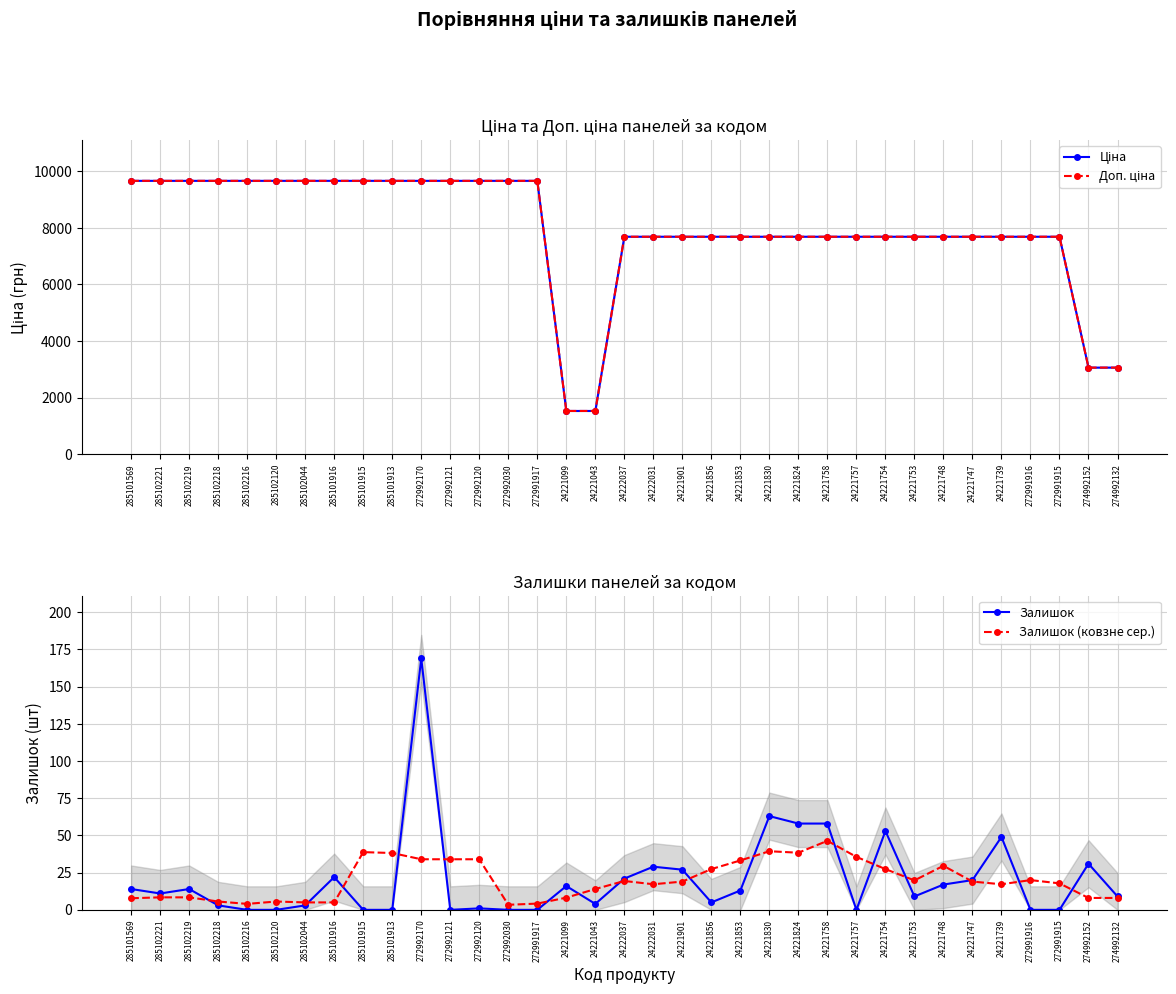

Reading left to right, extract all data points from this chart.

Ціна: 285101569=9664.7	285102221=9664.7	285102219=9664.7	285102218=9664.7	285102216=9664.7	285102120=9664.7	285102044=9664.7	285101916=9664.7	285101915=9664.7	285101913=9664.7	272992170=9664.7	272992121=9664.7	272992120=9664.7	272992030=9664.7	272991917=9664.7	24221099=1526.8	24221043=1526.8	24222037=7688.0	24222031=7688.0	24221901=7688.0	24221856=7688.0	24221853=7688.0	24221830=7688.0	24221824=7688.0	24221758=7688.0	24221757=7688.0	24221754=7688.0	24221753=7688.0	24221748=7688.0	24221747=7688.0	24221739=7688.0	272991916=7688.0	272991915=7688.0	274992152=3059.7	274992132=3059.7
Доп. ціна: 285101569=9664.7	285102221=9664.7	285102219=9664.7	285102218=9664.7	285102216=9664.7	285102120=9664.7	285102044=9664.7	285101916=9664.7	285101915=9664.7	285101913=9664.7	272992170=9664.7	272992121=9664.7	272992120=9664.7	272992030=9664.7	272991917=9664.7	24221099=1527.0	24221043=1527.0	24222037=7688.0	24222031=7688.0	24221901=7688.0	24221856=7688.0	24221853=7688.0	24221830=7688.0	24221824=7688.0	24221758=7688.0	24221757=7688.0	24221754=7688.0	24221753=7688.0	24221748=7688.0	24221747=7688.0	24221739=7688.0	272991916=7688.0	272991915=7688.0	274992152=3060.0	274992132=3060.0
Залишок: 285101569=14.0	285102221=11.0	285102219=14.0	285102218=3.0	285102216=0.0	285102120=0.0	285102044=3.0	285101916=22.0	285101915=0.0	285101913=0.0	272992170=169.0	272992121=0.0	272992120=1.0	272992030=0.0	272991917=0.0	24221099=16.0	24221043=4.0	24222037=21.0	24222031=29.0	24221901=27.0	24221856=5.0	24221853=13.0	24221830=63.0	24221824=58.0	24221758=58.0	24221757=0.0	24221754=53.0	24221753=9.0	24221748=17.0	24221747=20.0	24221739=49.0	272991916=0.0	272991915=0.0	274992152=31.0	274992132=9.0
Залишок (ковзне сер.): 285101569=7.8	285102221=8.4	285102219=8.4	285102218=5.6	285102216=4.0	285102120=5.6	285102044=5.0	285101916=5.0	285101915=38.8	285101913=38.2	272992170=34.0	272992121=34.0	272992120=34.0	272992030=3.4	272991917=4.2	24221099=8.2	24221043=14.0	24222037=19.4	24222031=17.2	24221901=19.0	24221856=27.4	24221853=33.2	24221830=39.4	24221824=38.4	24221758=46.4	24221757=35.6	24221754=27.4	24221753=19.8	24221748=29.6	24221747=19.0	24221739=17.2	272991916=20.0	272991915=17.8	274992152=8.0	274992132=8.0